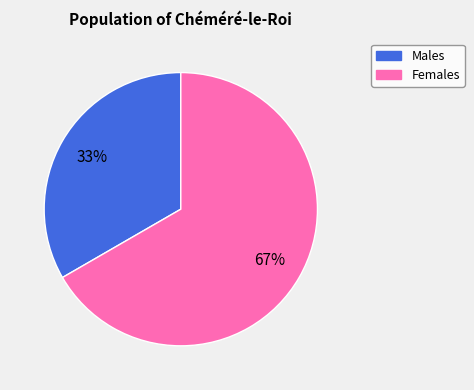

Is there a majority slice in this chart?

Yes